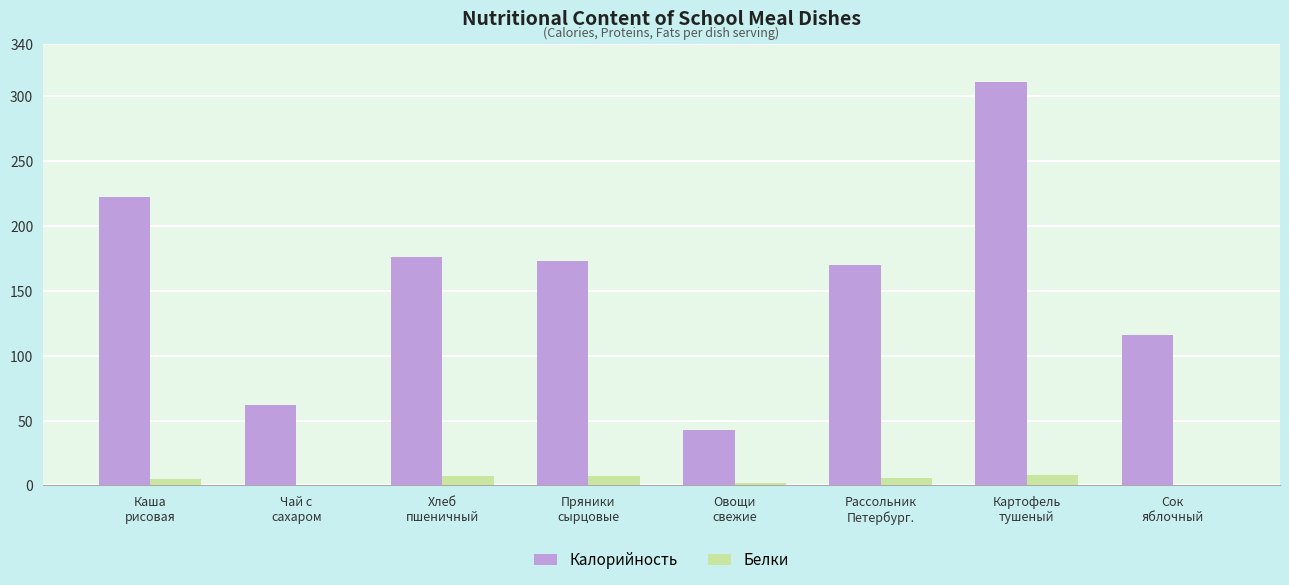

Which series has the largest total across all categories?

Калорийность